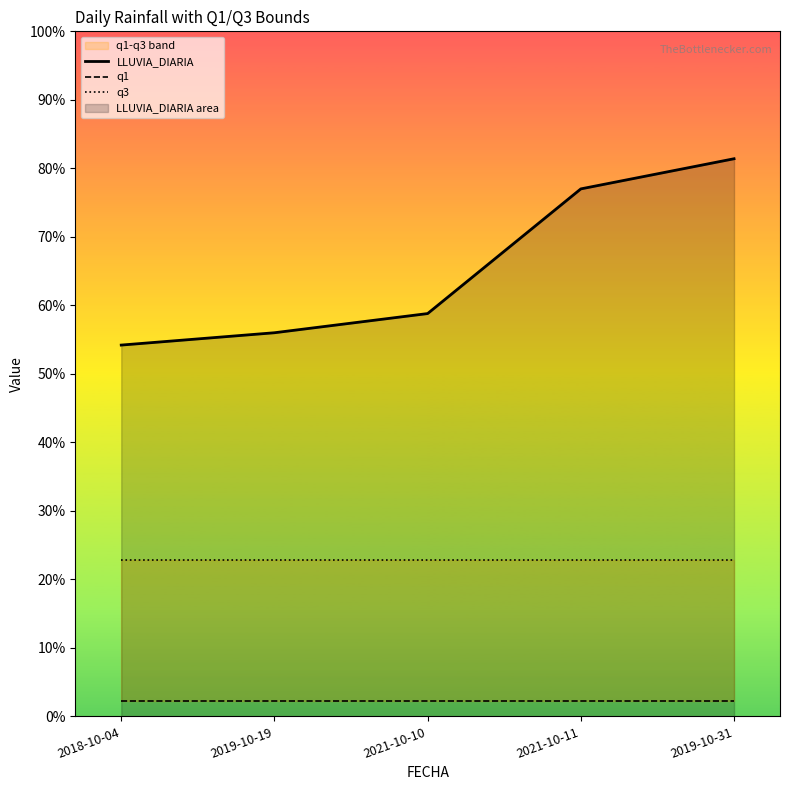

True or false: q3 and LLUVIA_DIARIA cross at least once.

False